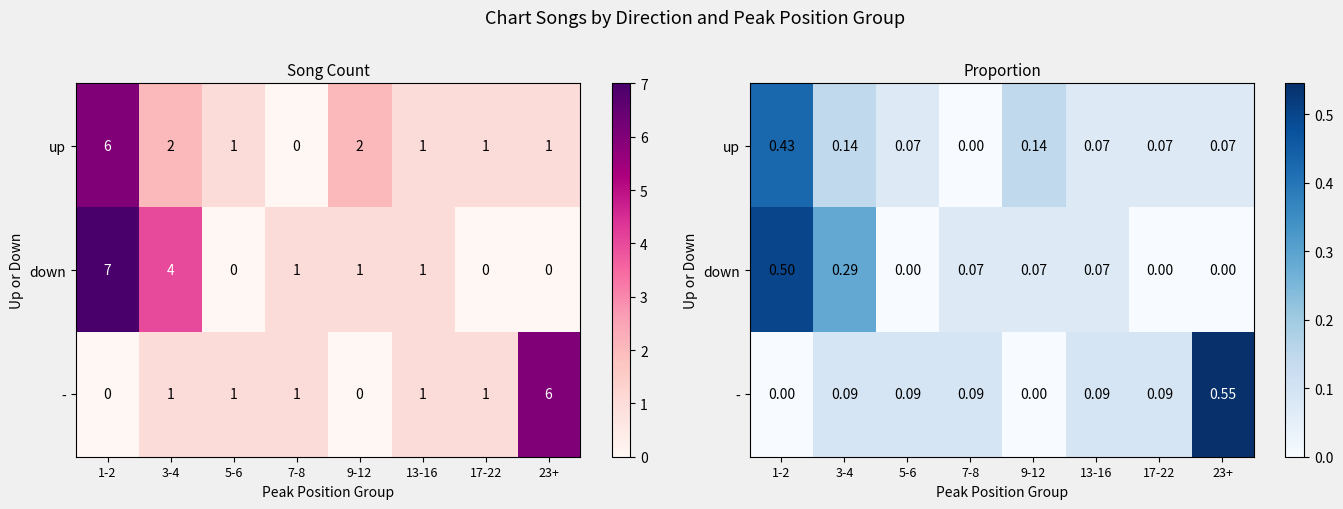

What value does the up series have at 13-16?

0.1